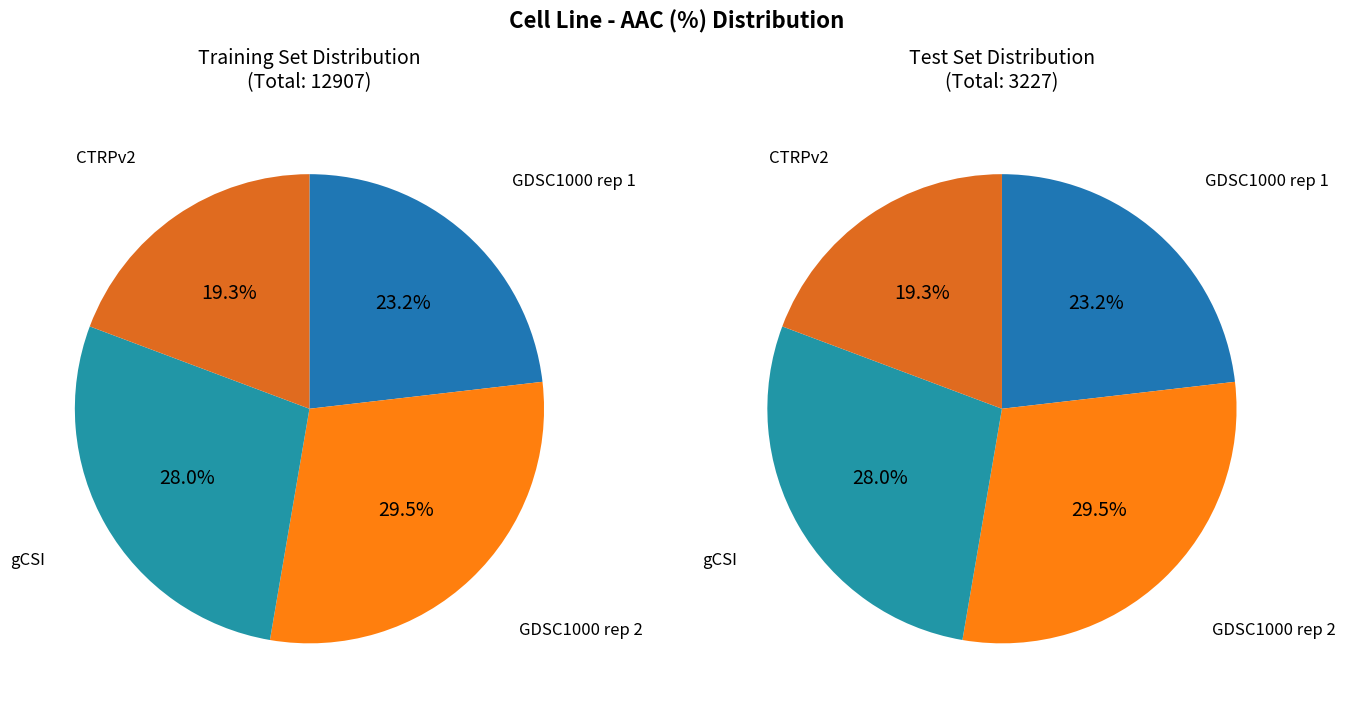

What is the smallest slice in the pie chart?

CTRPv2